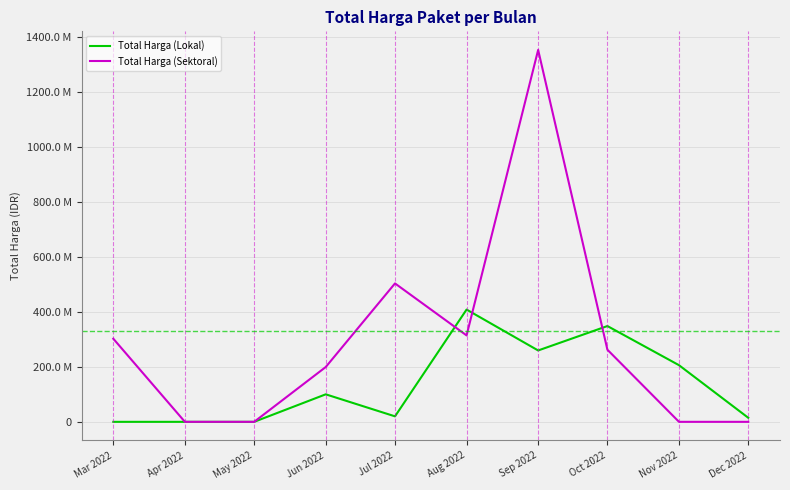

List the series in order of their peak value, lowest first.

Total Harga (Lokal), Total Harga (Sektoral)